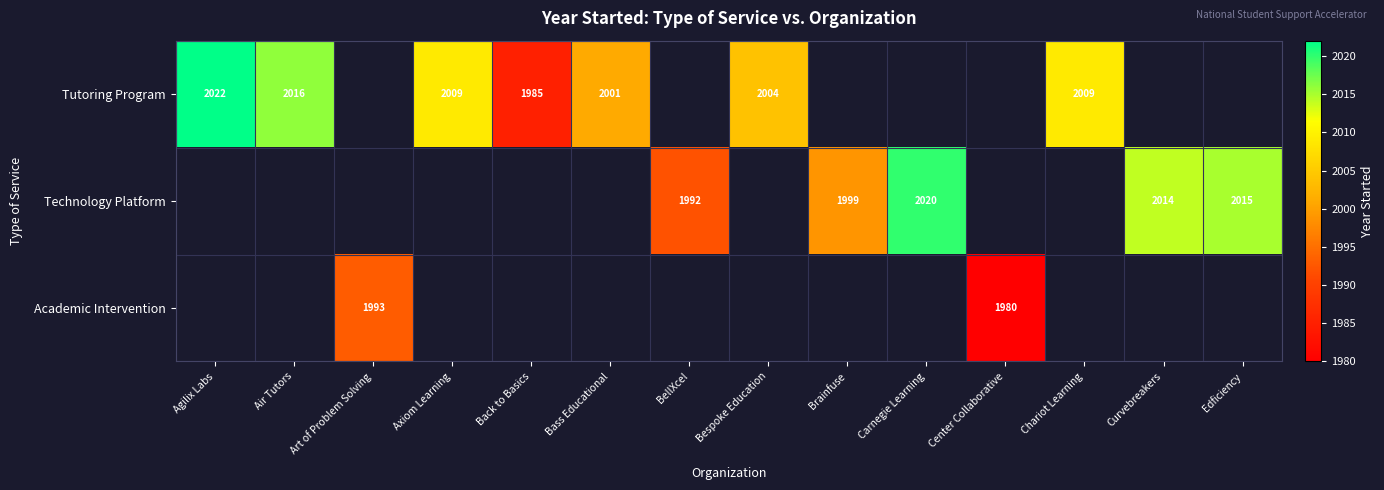

True or false: Technology Platform has a value of 1054 at Carnegie Learning.

False